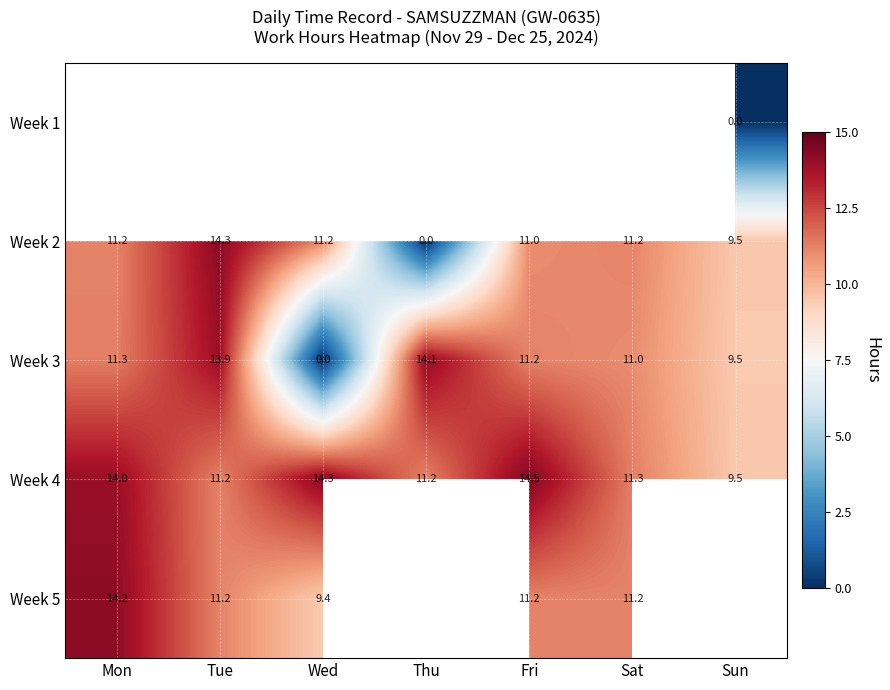

How many data points does each series have?

7